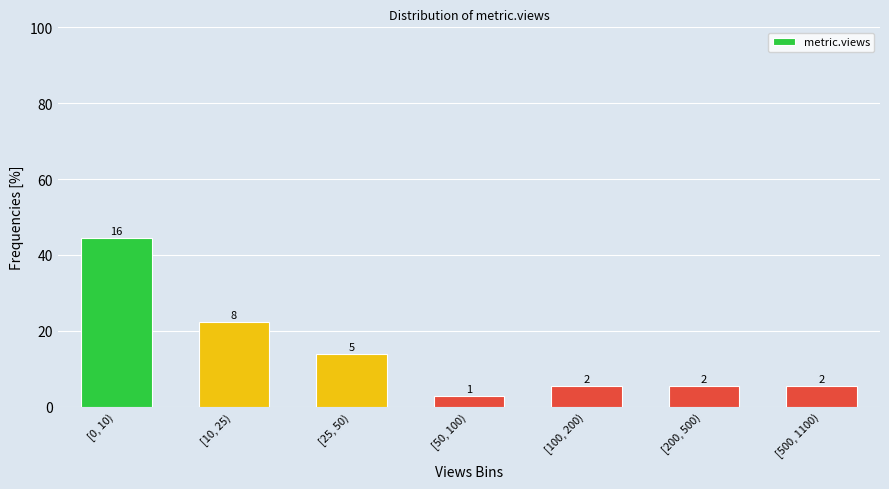

Does the chart contain any negative values?

No